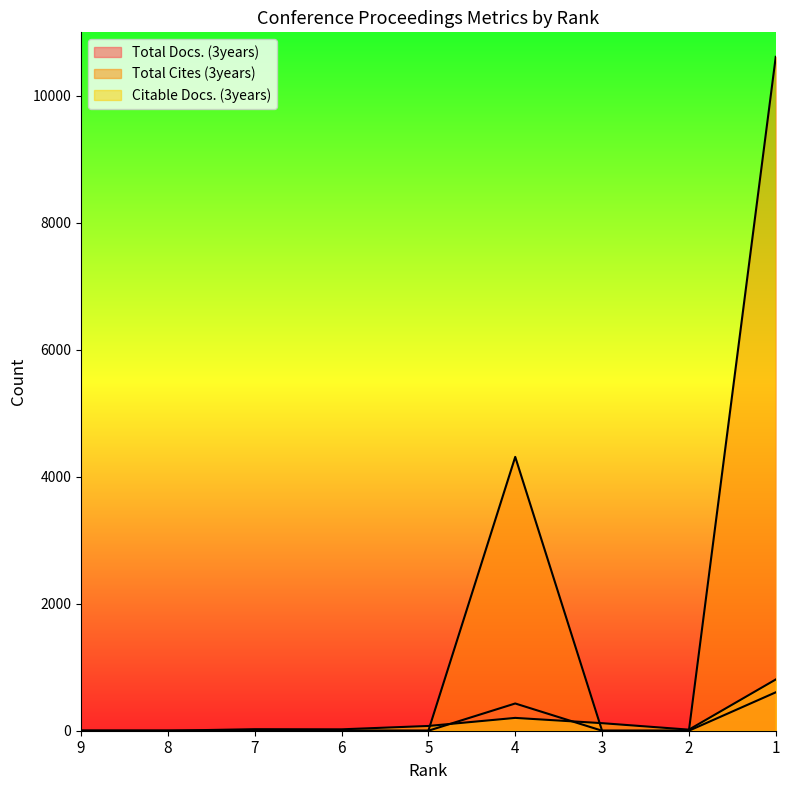

What is the value of the Citable Docs. (3years) point at the 3rd from the left?

24